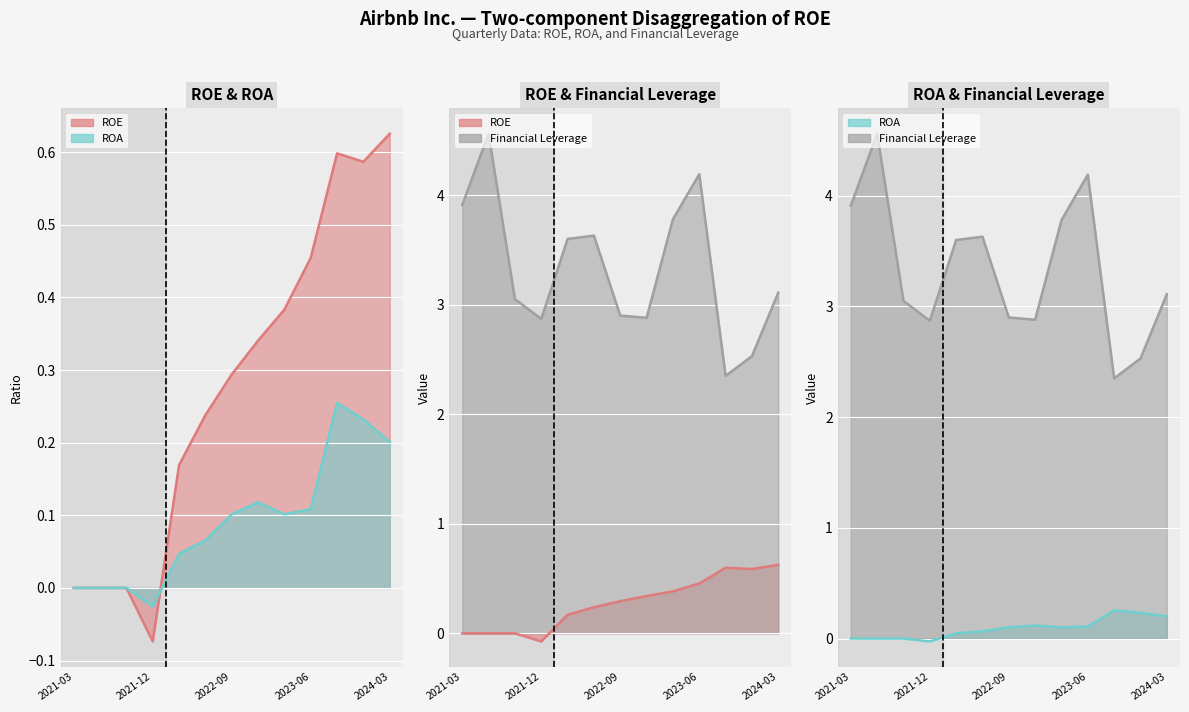

Where does the Financial Leverage series first go above 3?

2021-03